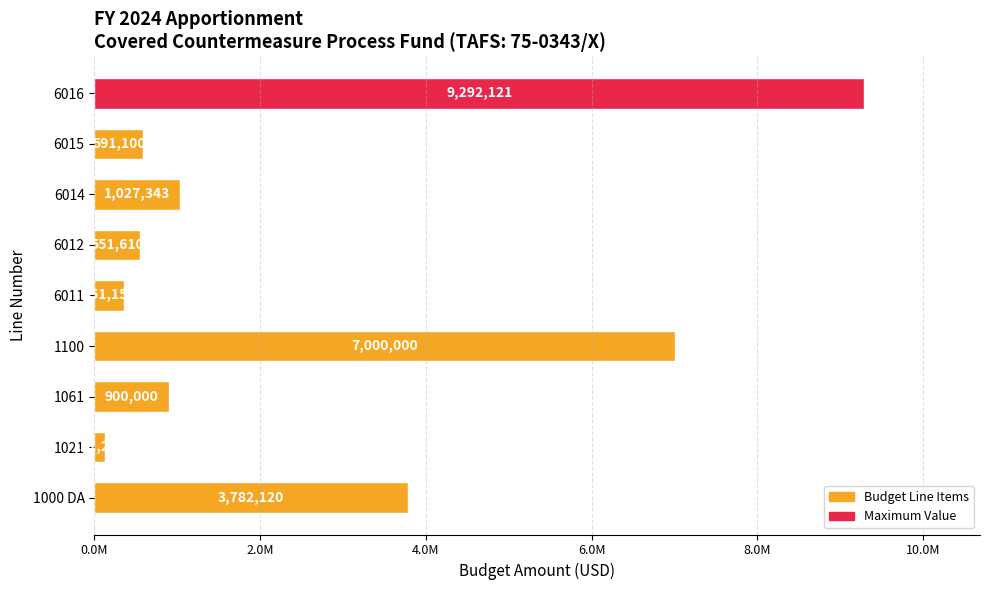

What is the average value?

2625185